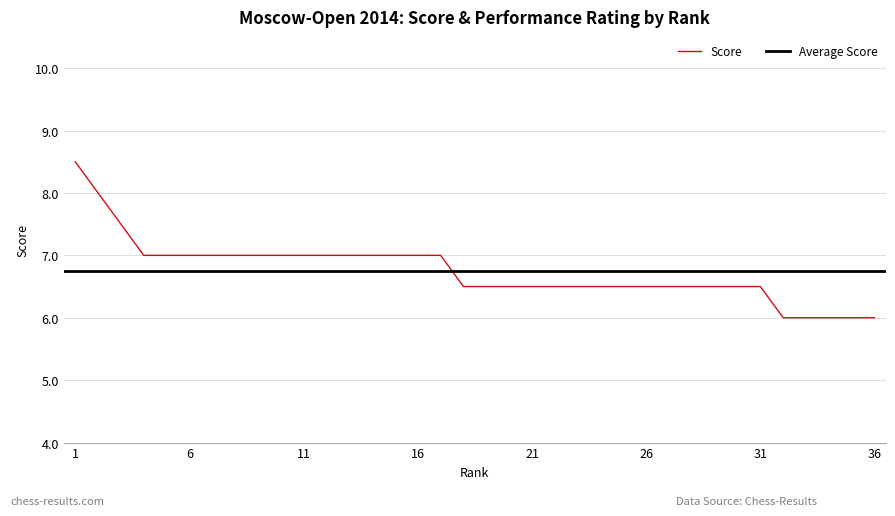

Which category has the lowest value across all series?

32